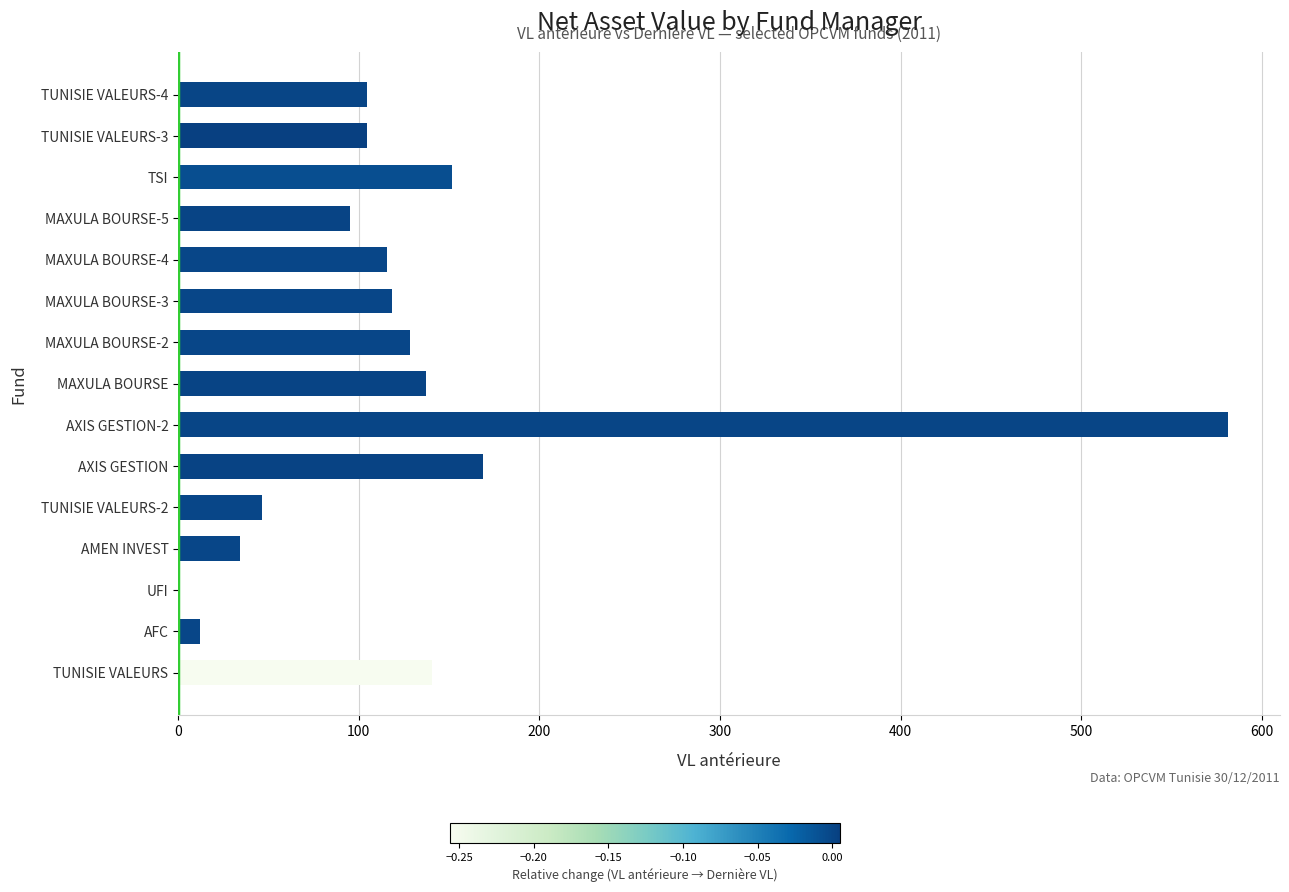

At which category does the chart reach its peak across all series?

AXIS GESTION-2